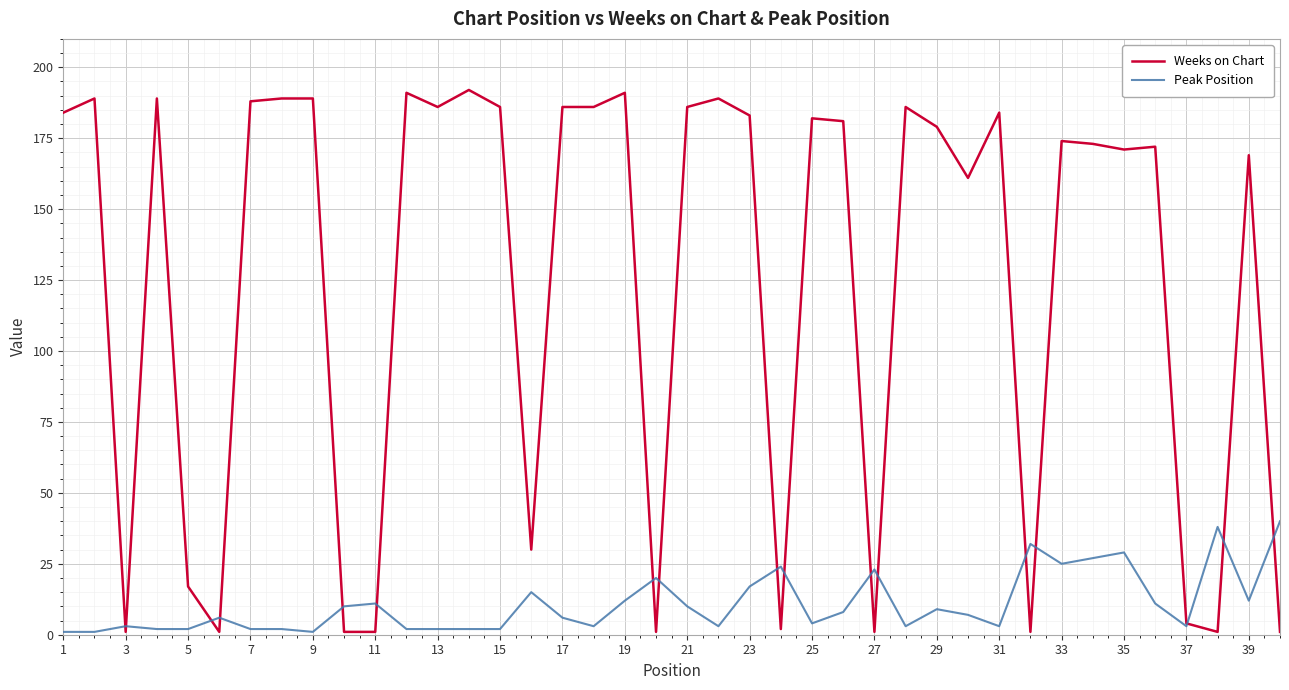

Which series has the largest range (max minus min)?

Weeks on Chart